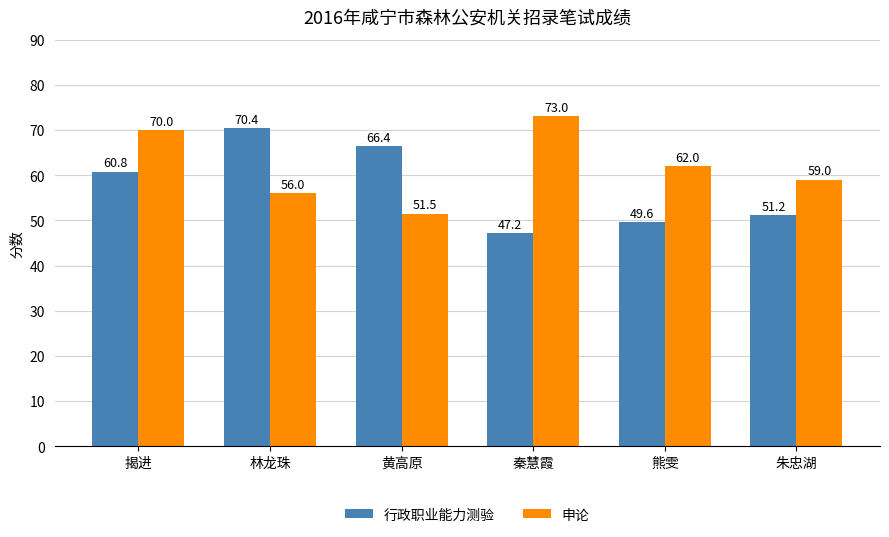

Which series has the largest total across all categories?

申论